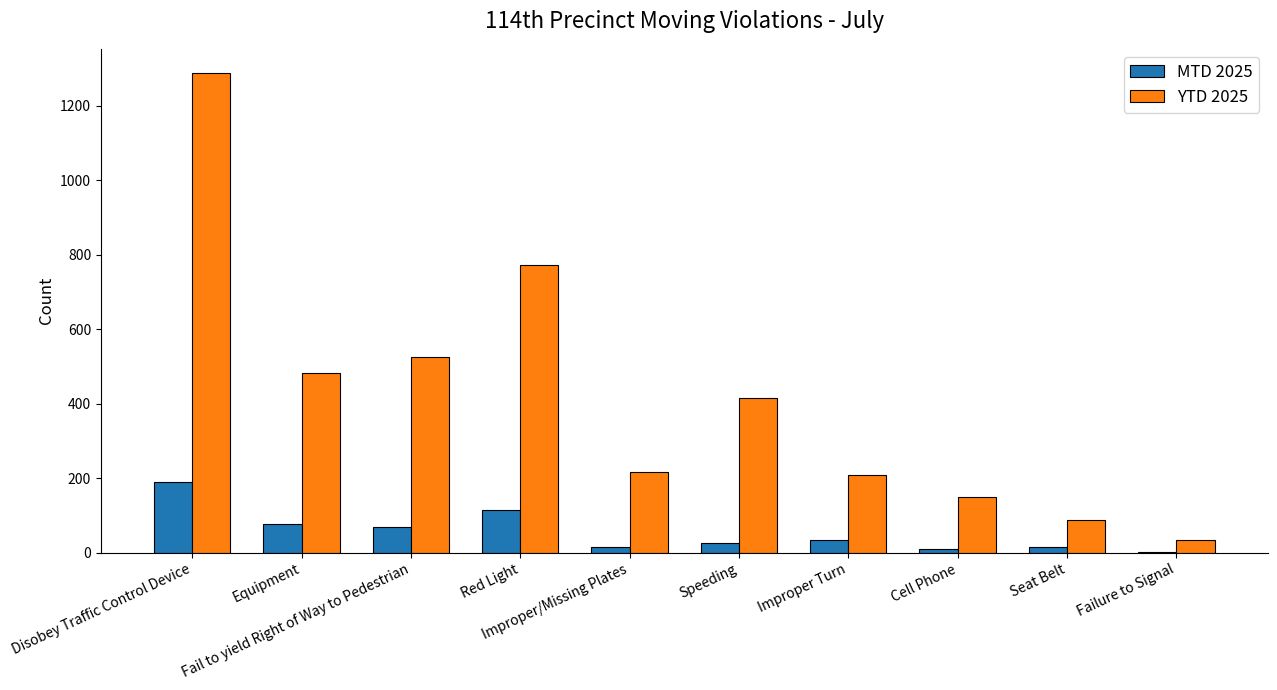

Count the number of categories in the chart.

10